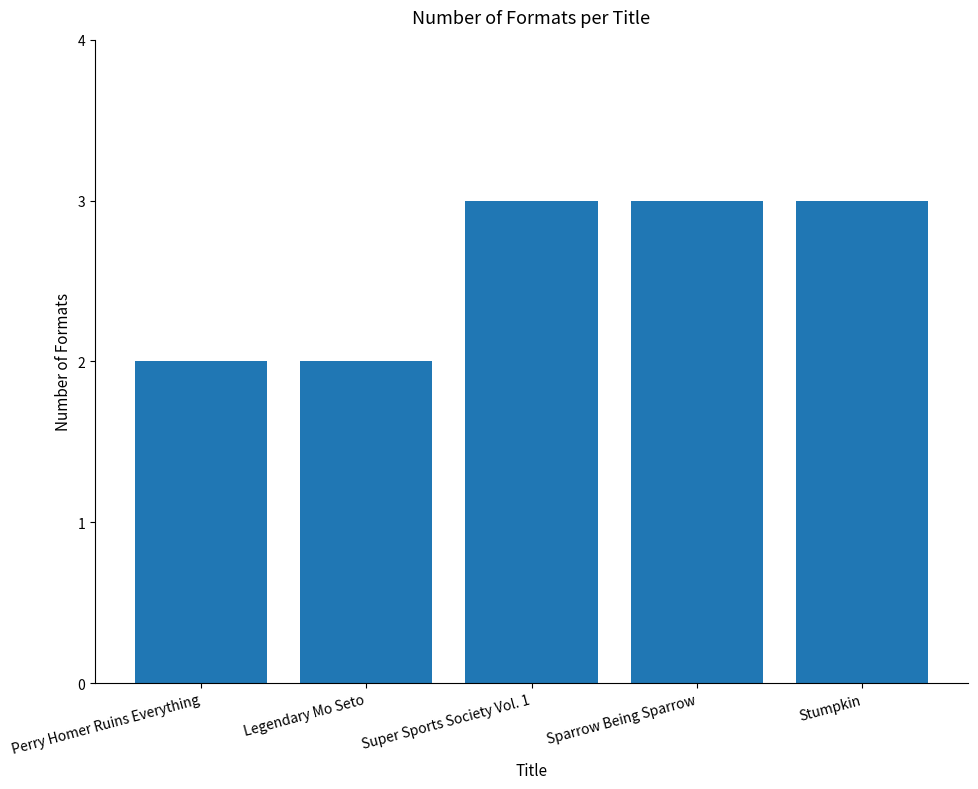

Count the values in the range 2 to 3.

5